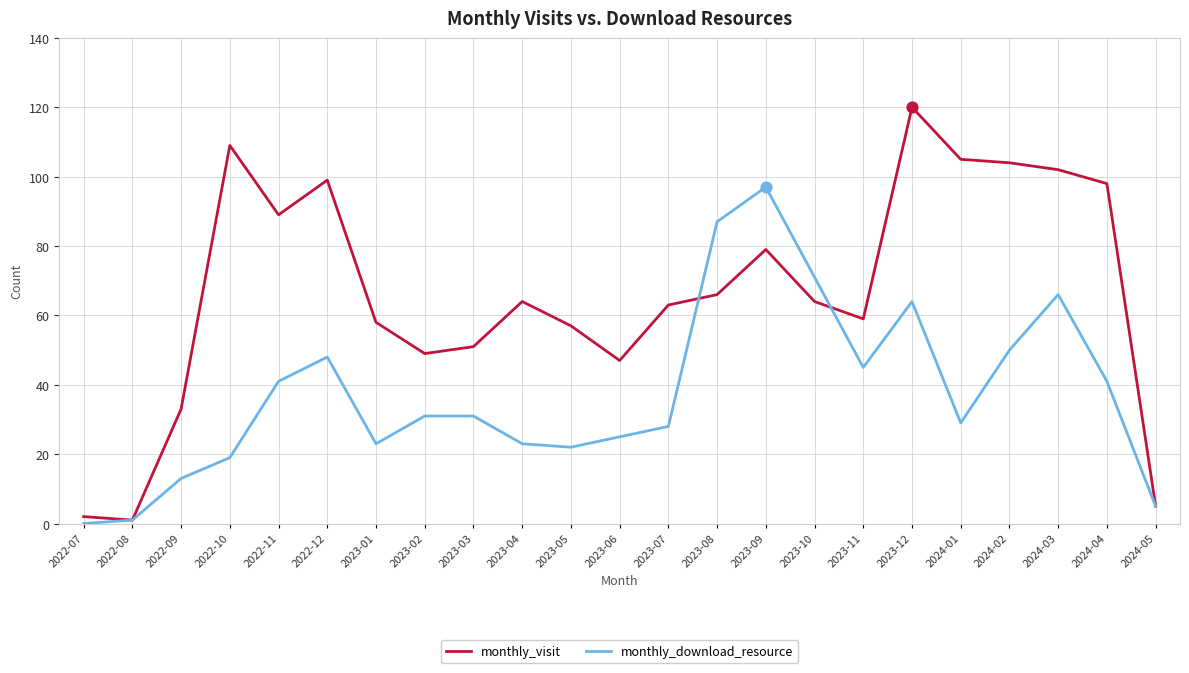

What is the total value across all series at 2023-01?

81